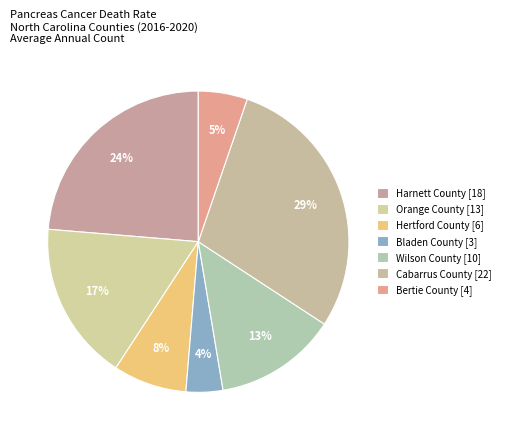

How many slices are in this pie chart?

7